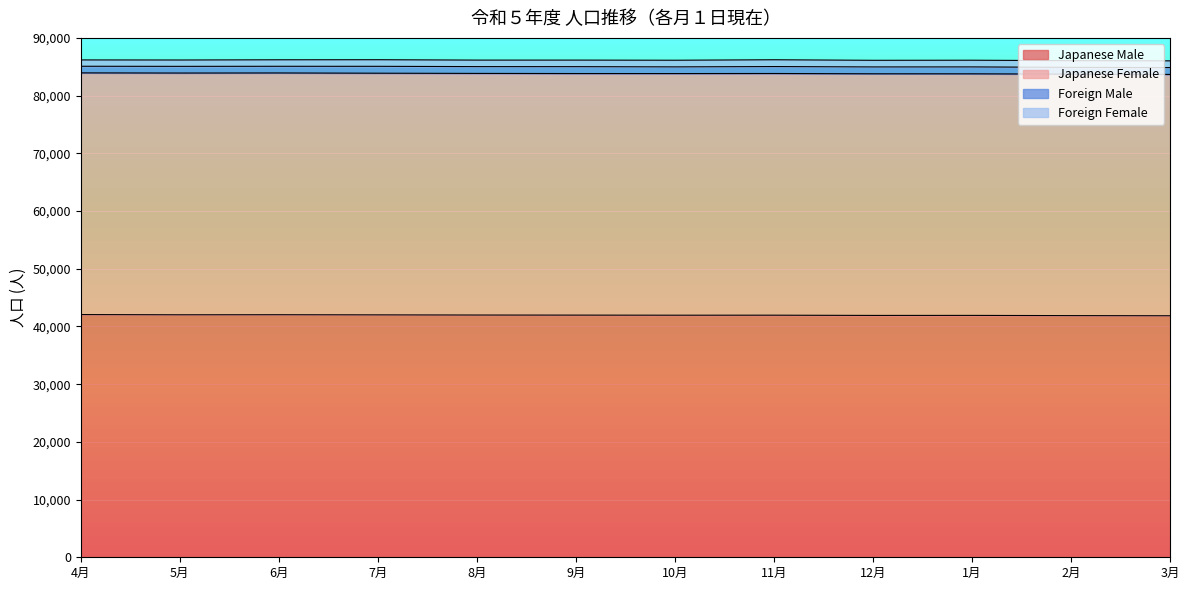

True or false: Japanese Female and Foreign Male intersect in this chart.

False